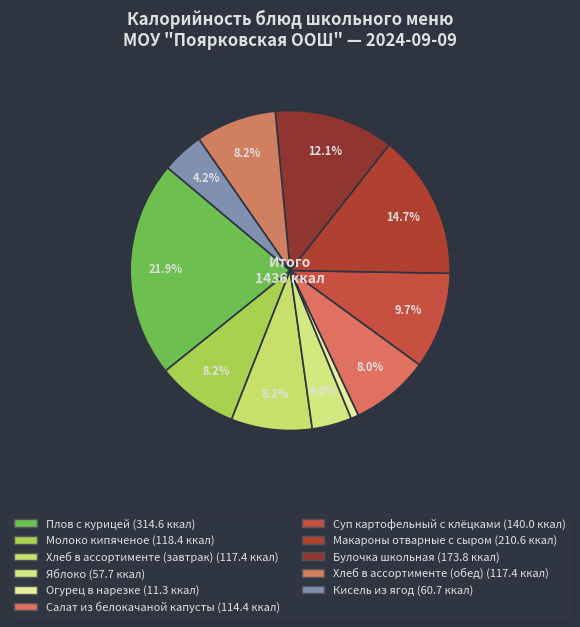

What is the ratio of the value at Макароны отварные с сыром to the value at Молоко кипяченое?

1.8